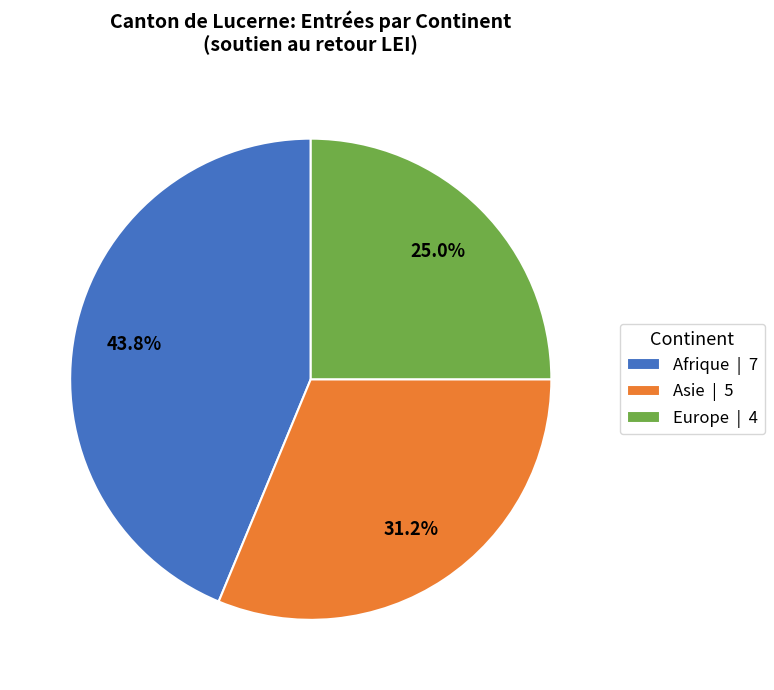

What is the largest slice in the pie chart?

Afrique | 7